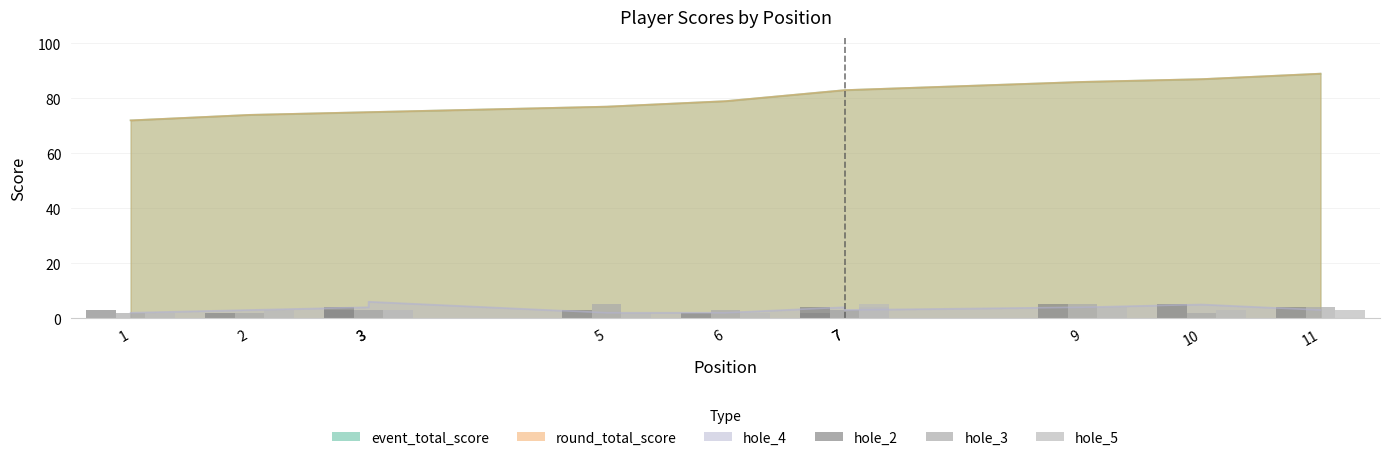

Are the bars horizontal?

No